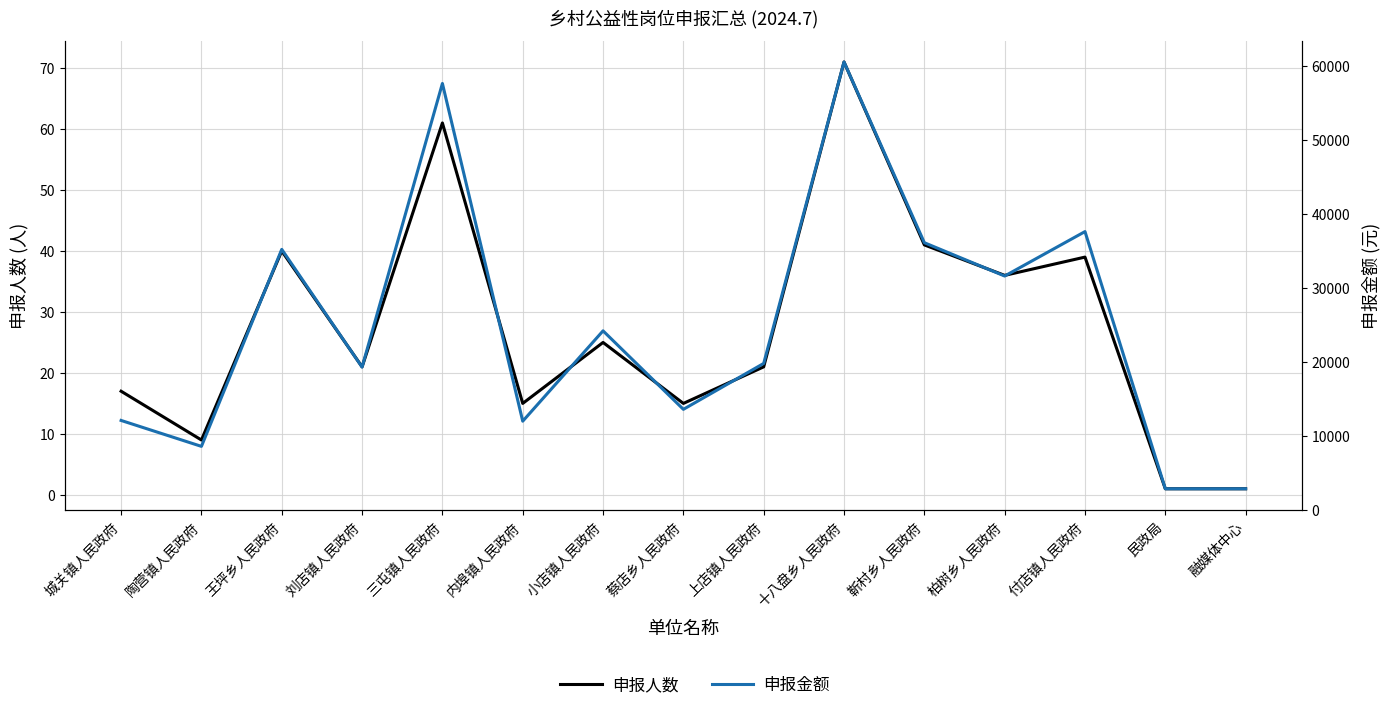

Where is 申报人数 nearest to the value 36?

柏树乡人民政府